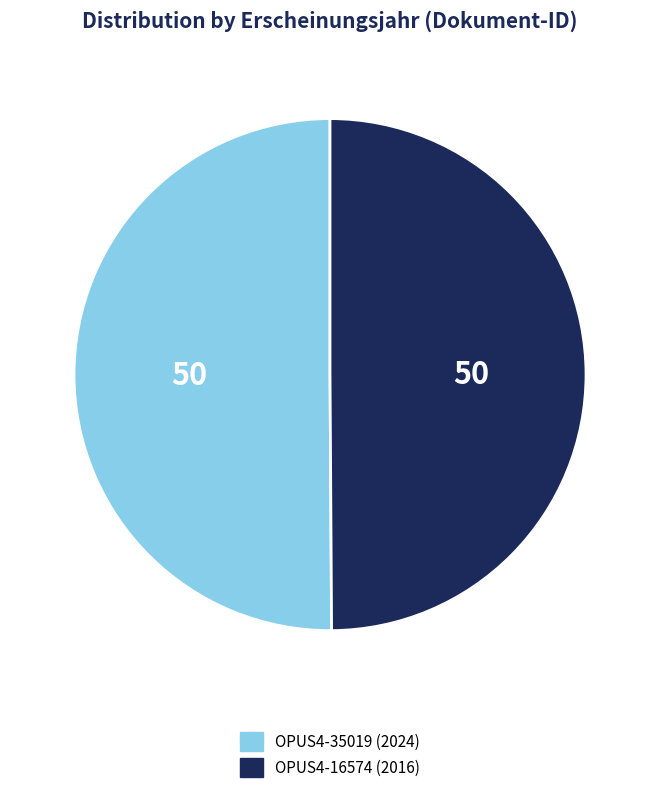

Is it true that OPUS4-35019 is 50% of the pie?

True